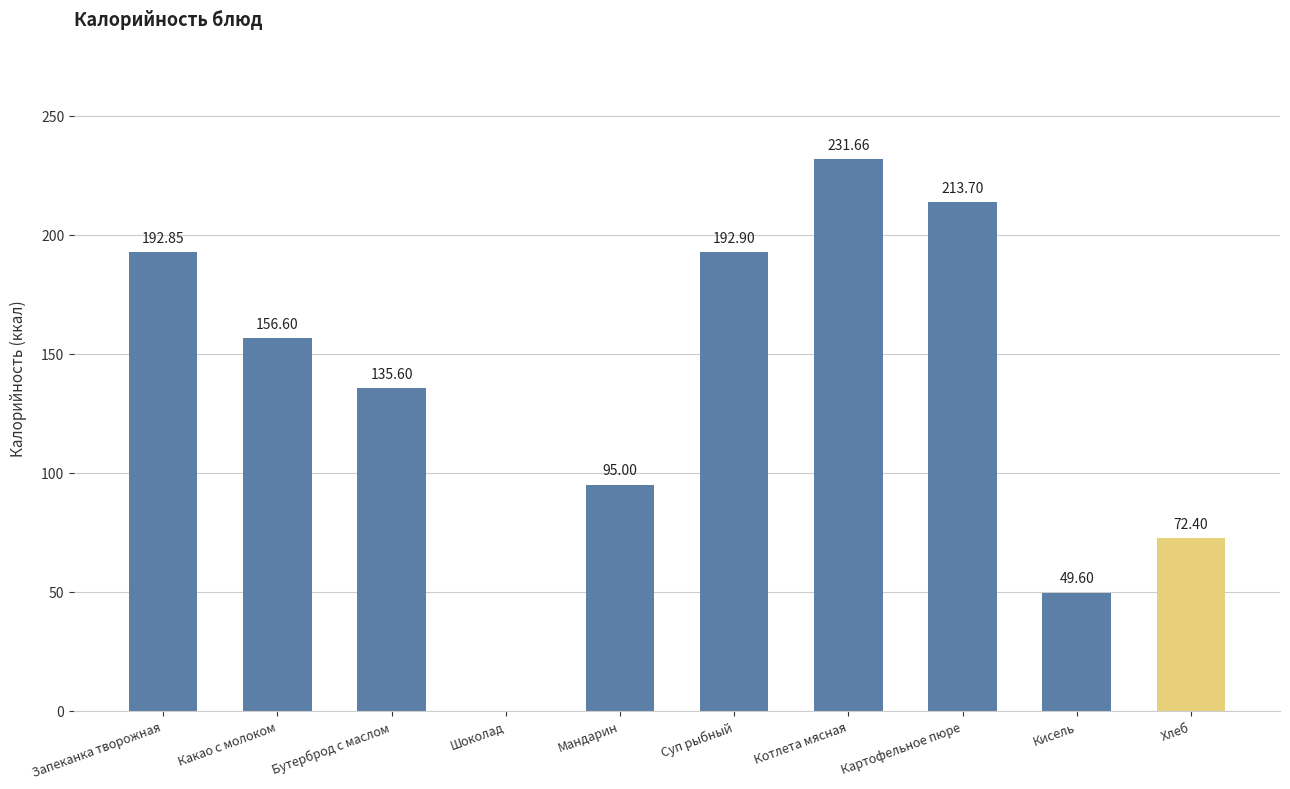

How many values are above zero?

9